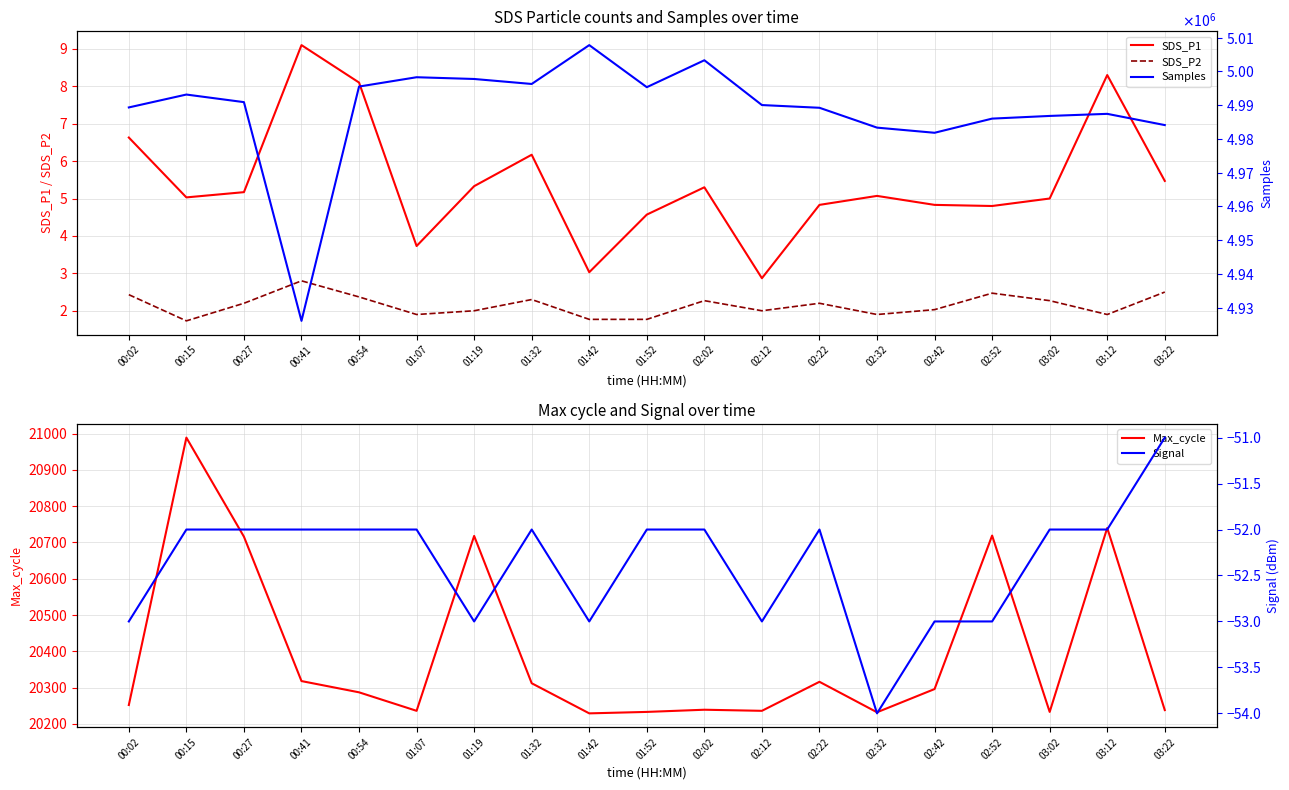

Which series has the largest range (max minus min)?

Samples